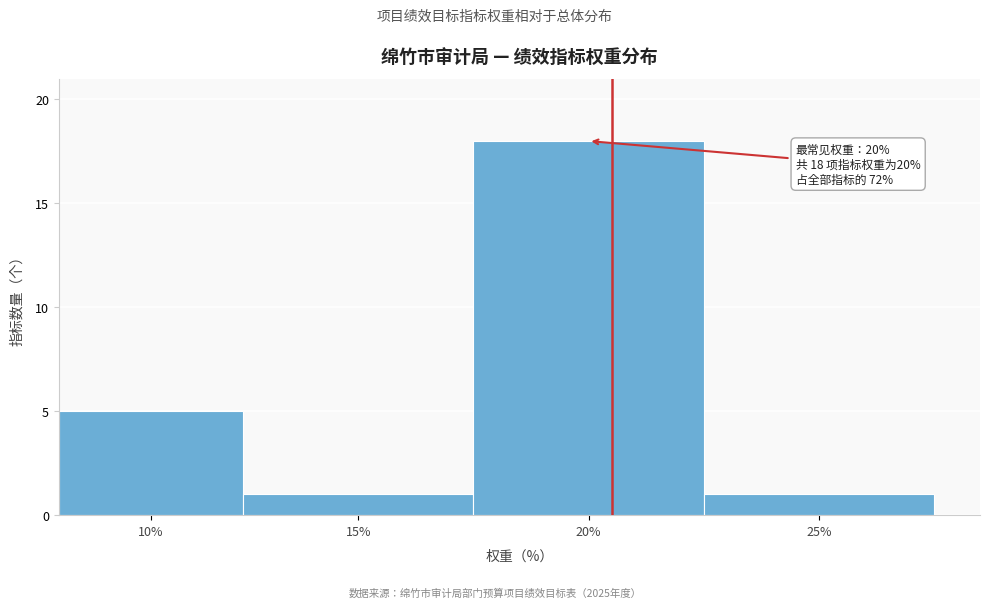

Reading left to right, transcribe all the data shown in this chart.

5	1	18	1